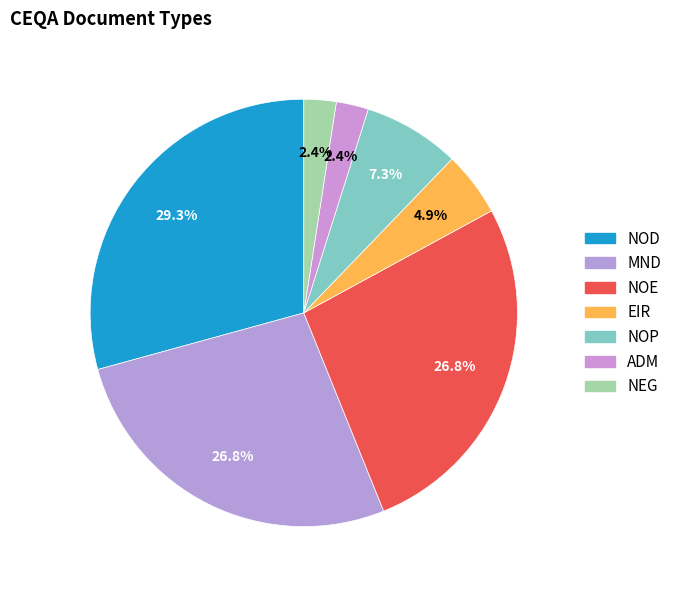

How much of the chart is everything except ADM?

97.6%